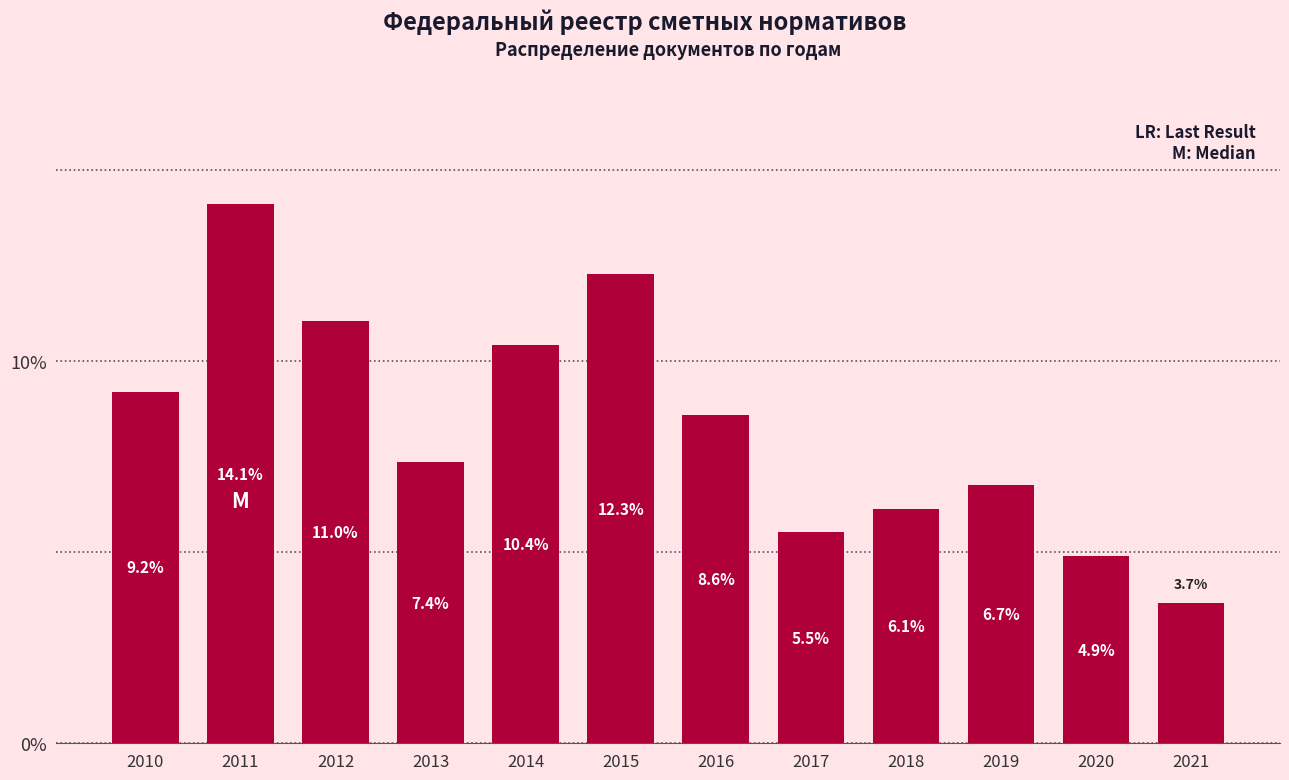

Reading right to left, list all the values displayed in this chart.

3.7	4.9	6.7	6.1	5.5	8.6	12.3	10.4	7.4	11.0	14.1	9.2